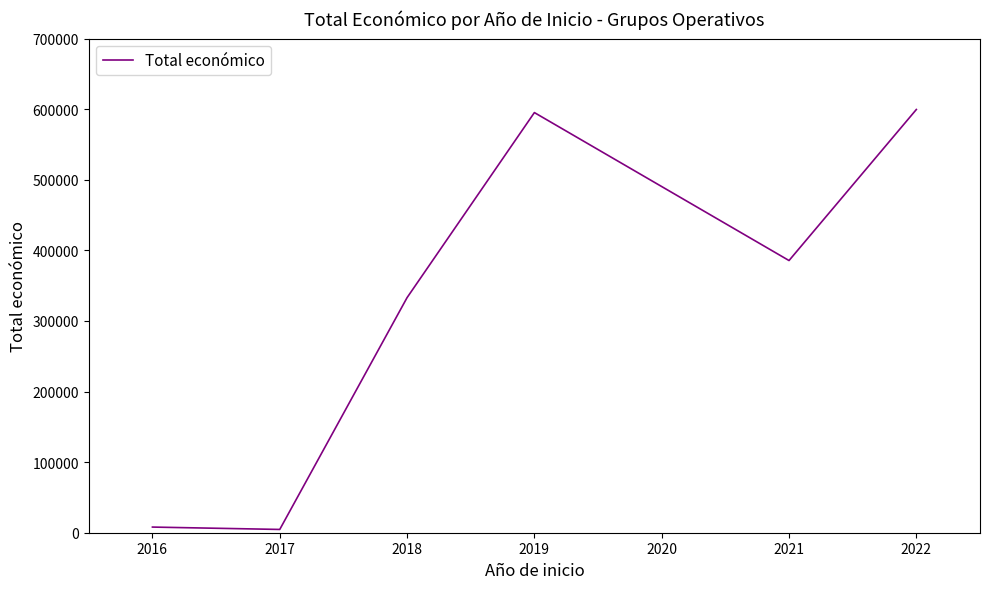

Reading left to right, what are all the values shown in this chart?

2016=8000	2017=4640	2018=333001	2019=595133	2021=385549	2022=599480